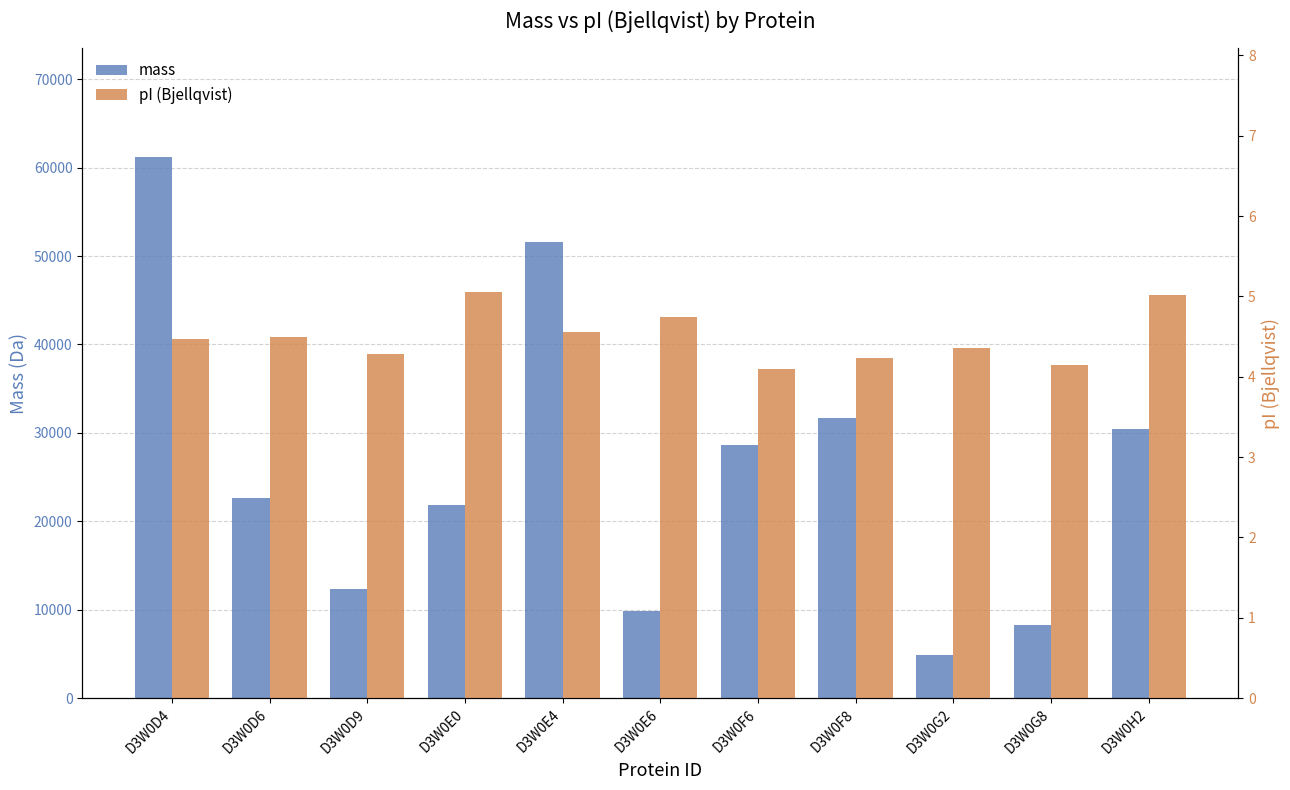

What is the average value of the mass series?

25750.9